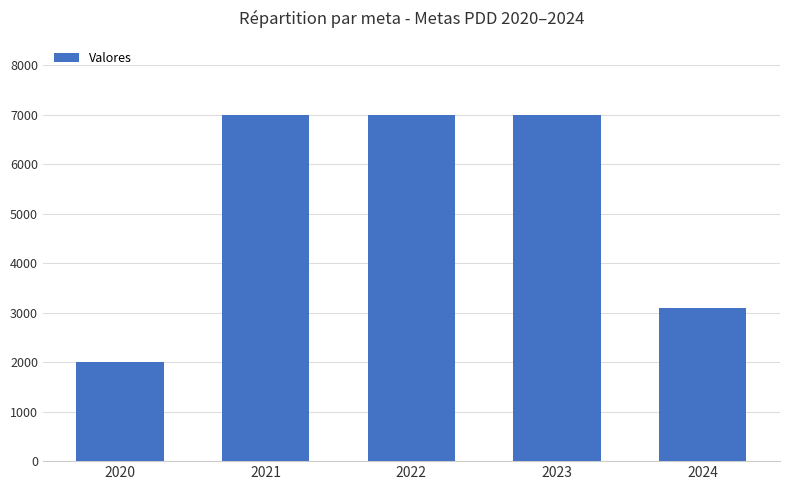

The value at 2024 is 3100. True or false?

True